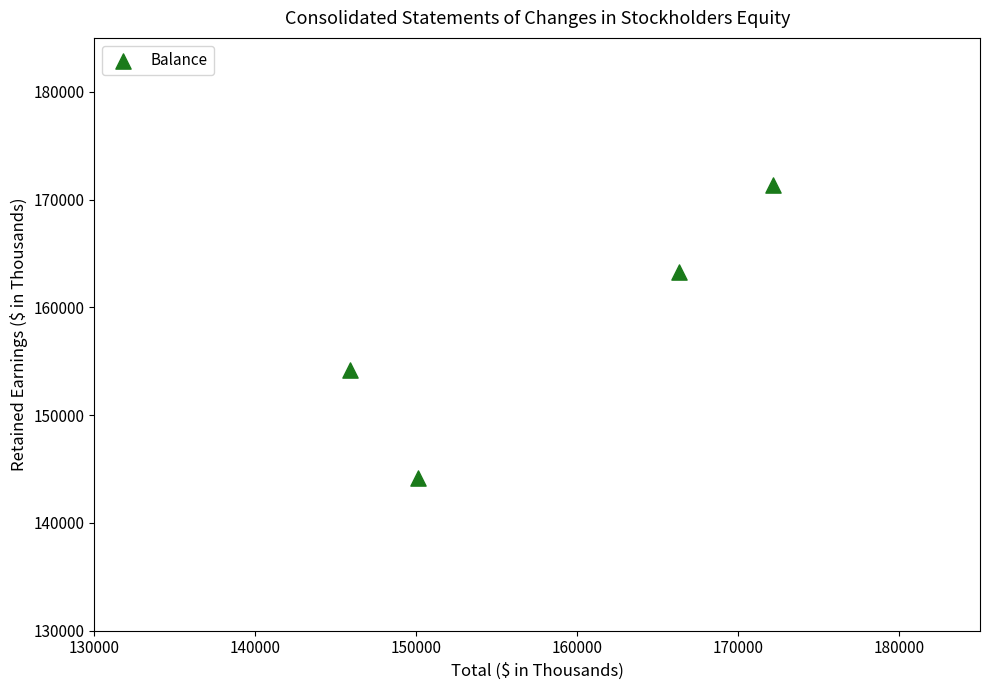

What Y value in the scatter plot is closest to 157757?

154171